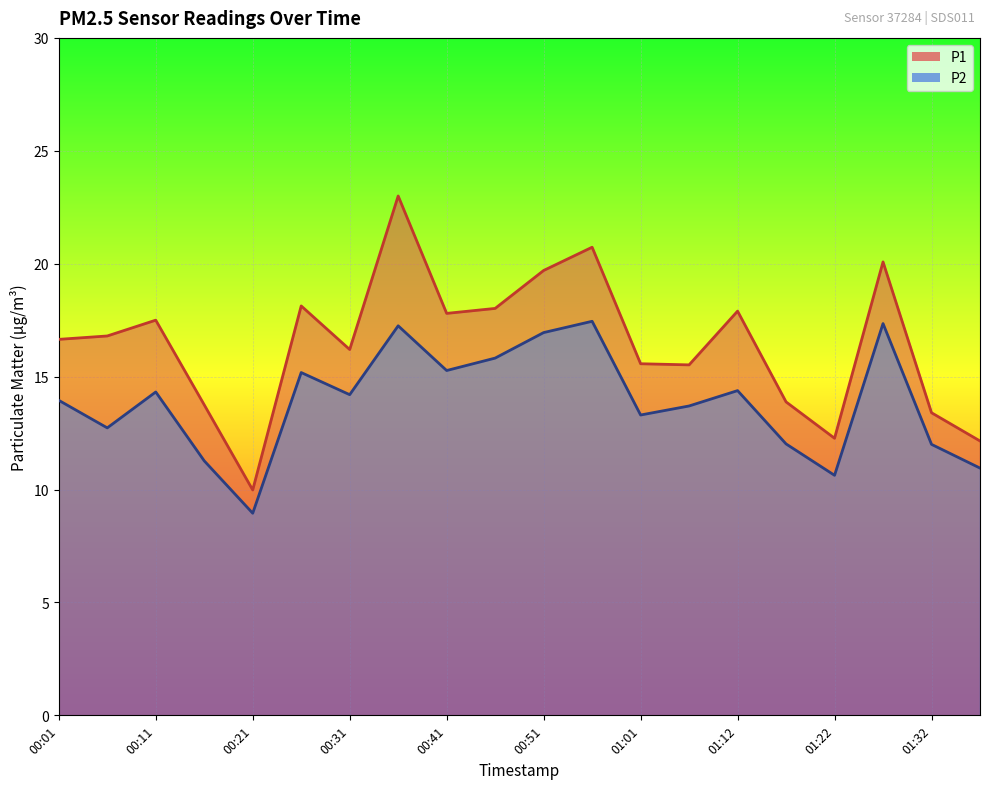

What is the highest value of the P1 series?

23.0